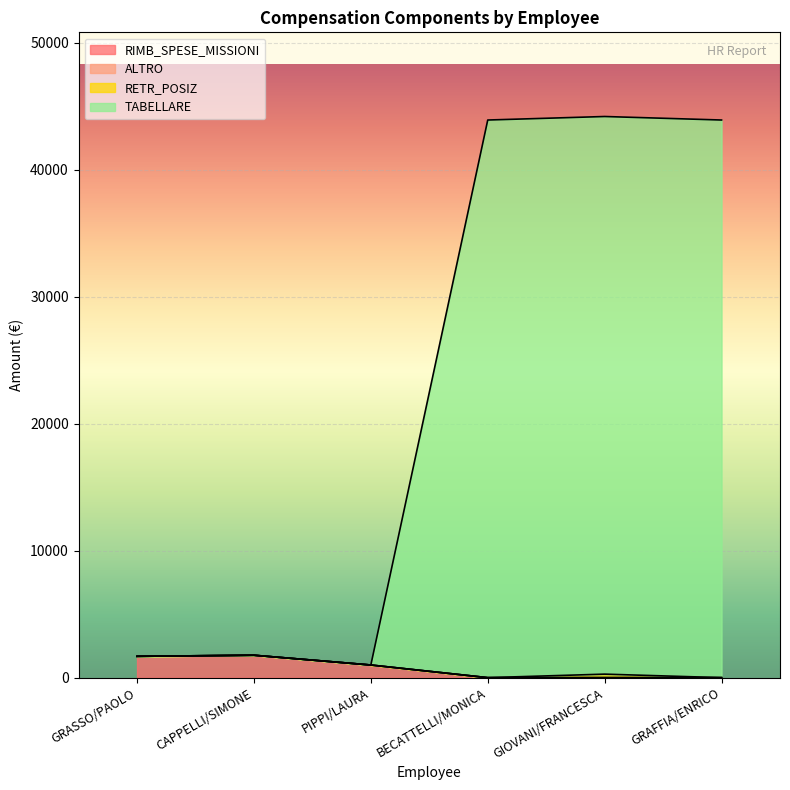

Between BECATTELLI/MONICA and GRAFFIA/ENRICO, which is larger?

BECATTELLI/MONICA